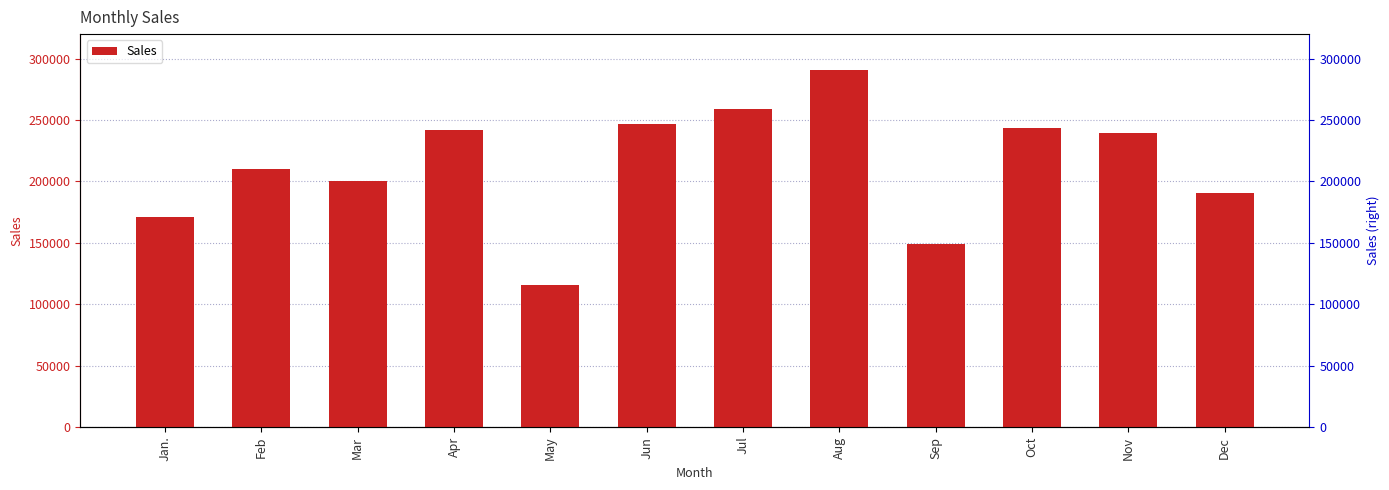

Rank the categories by value from highest to lowest.

Aug, Jul, Jun, Oct, Apr, Nov, Feb, Mar, Dec, Jan., Sep, May